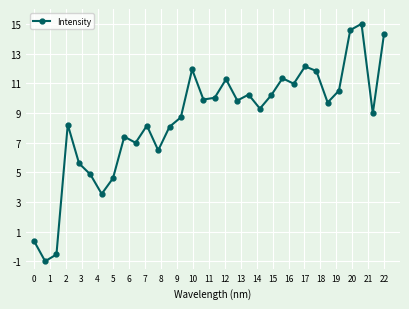

How many lines are shown in the chart?

1